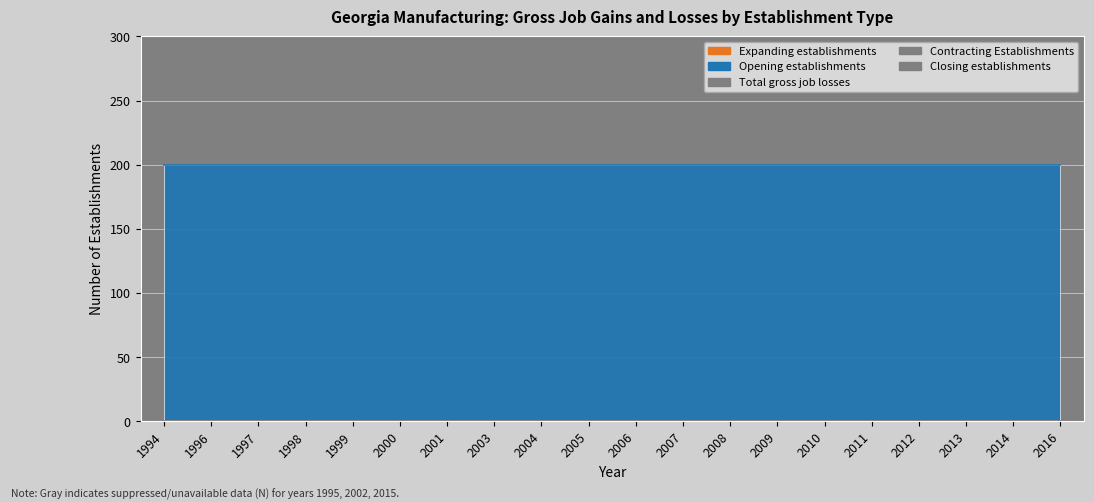

Is it true that Opening establishments equals 200 at 2004?

True